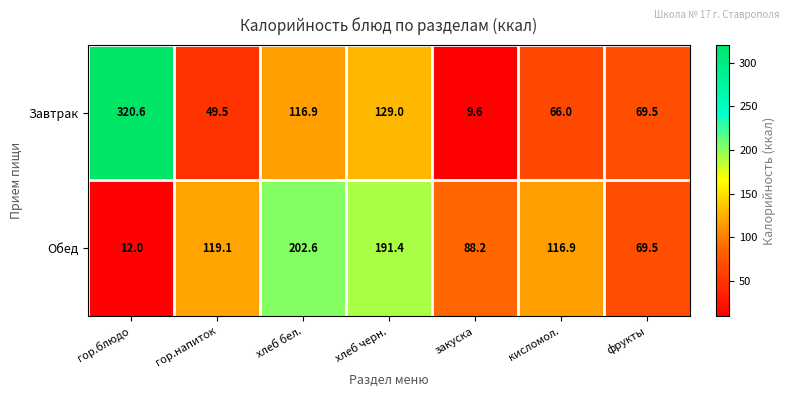

Reading left to right, transcribe all the data shown in this chart.

Завтрак: 320.6	49.5	116.9	129.0	9.6	66.0	69.5
Обед: 12.0	119.1	202.6	191.4	88.2	116.9	69.5